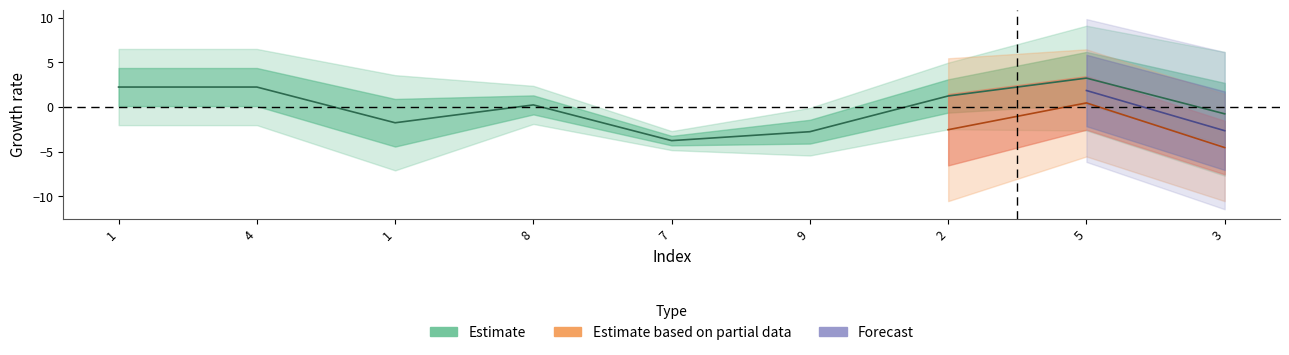

Does the chart display data point markers on the line(s)?

No